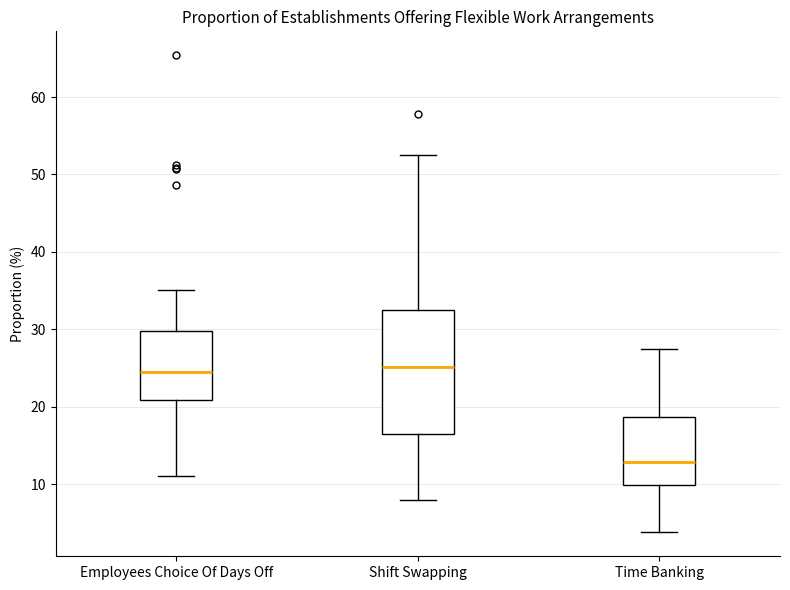

Comparing the boxes themselves (not the whiskers), which one is the tallest?

Shift Swapping